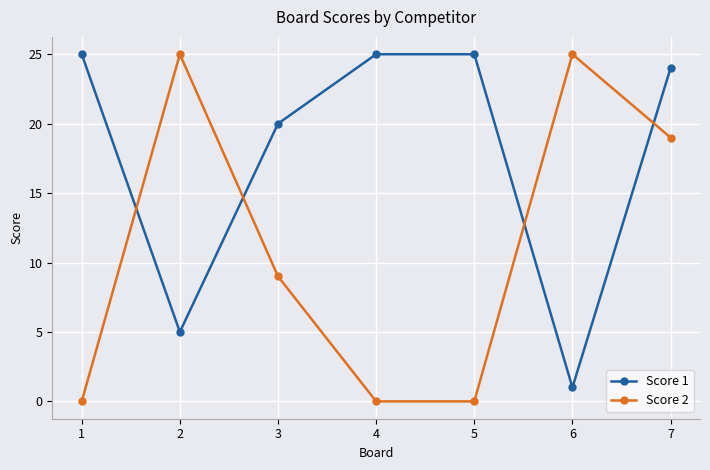

What is the difference between the maximum and minimum values in the Score 2 series?

25